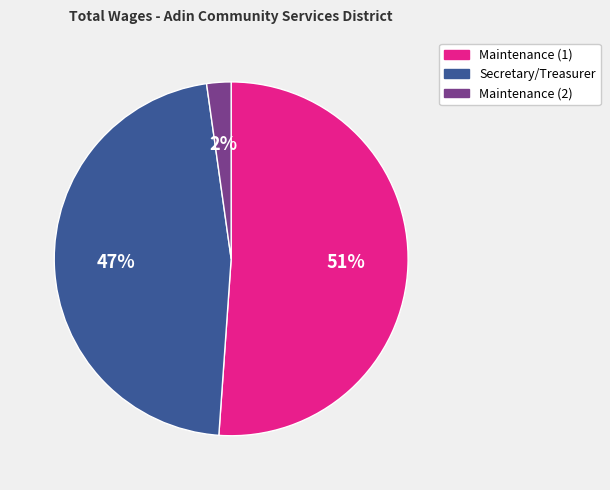

Between Secretary/Treasurer and Maintenance (1), which is larger?

Maintenance (1)